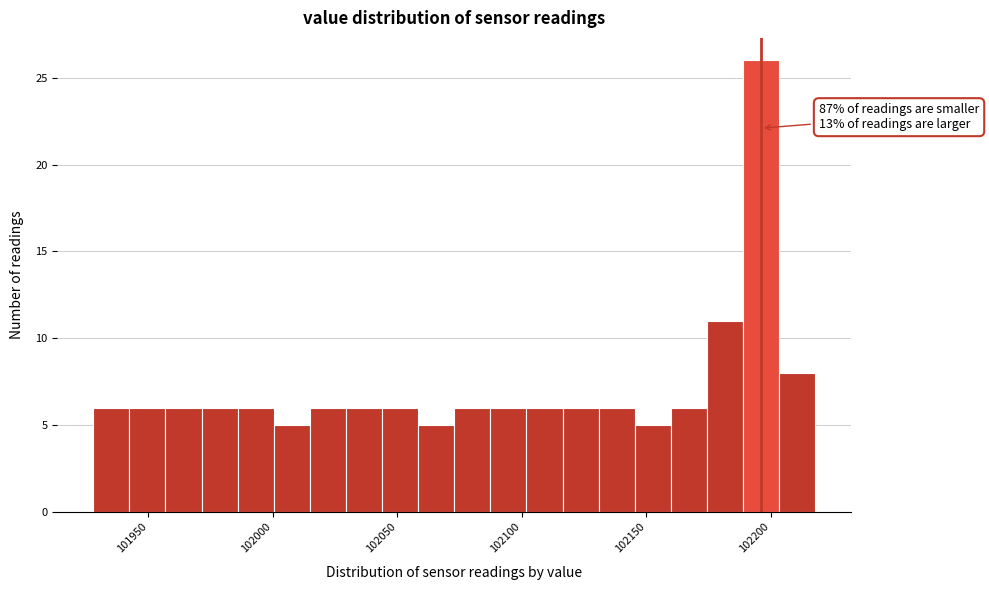

Around what value on the x-axis is the tallest bar? Give the approximate position of its centre, as read against the axis.

102195